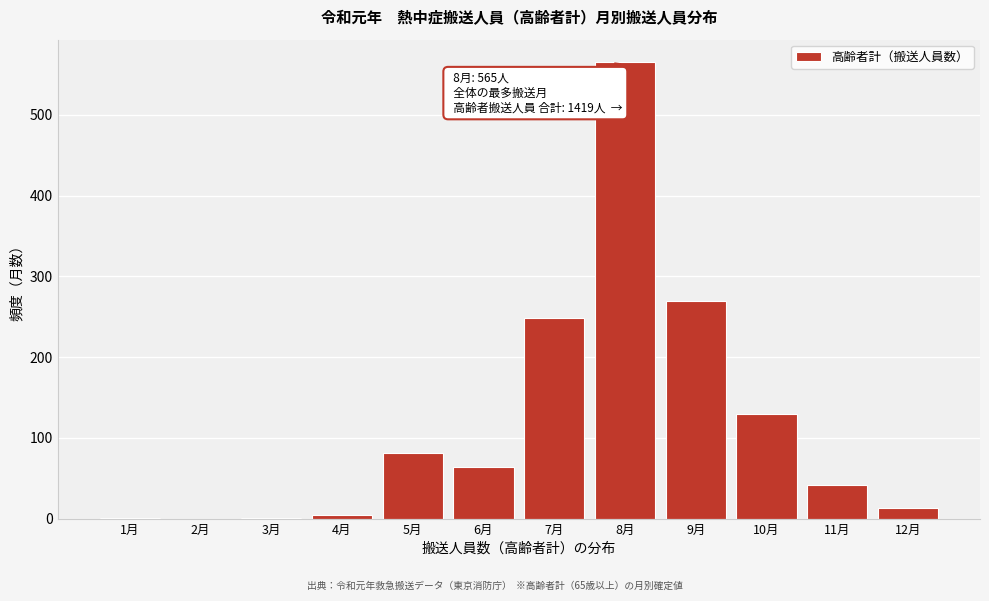

What is the maximum value shown in the chart?

565